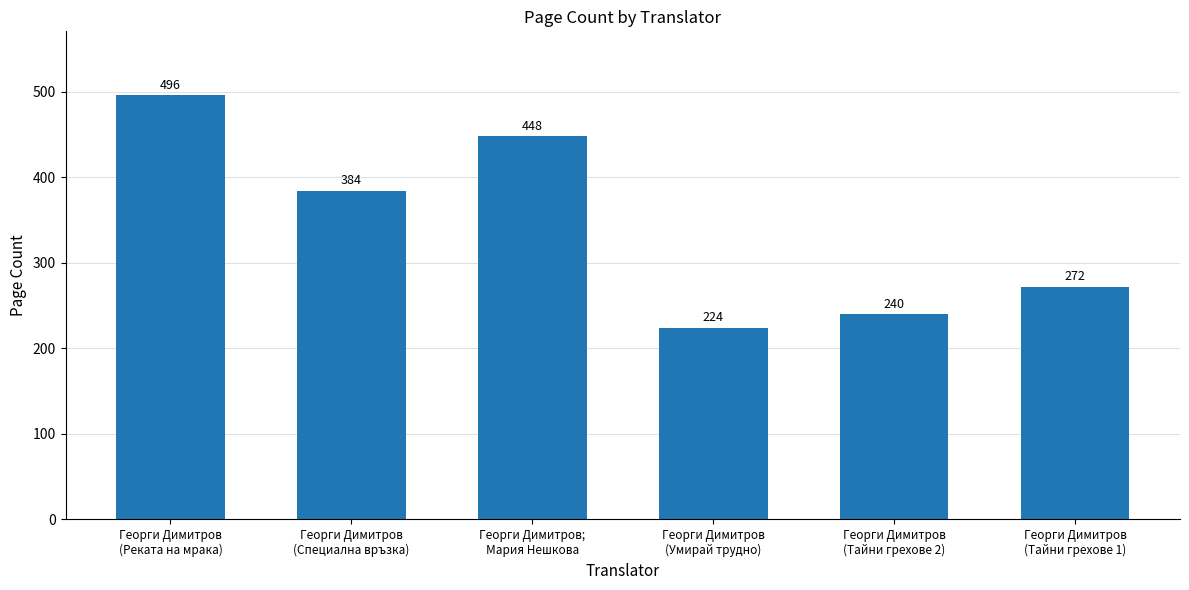

What is the sum of all values?

2064